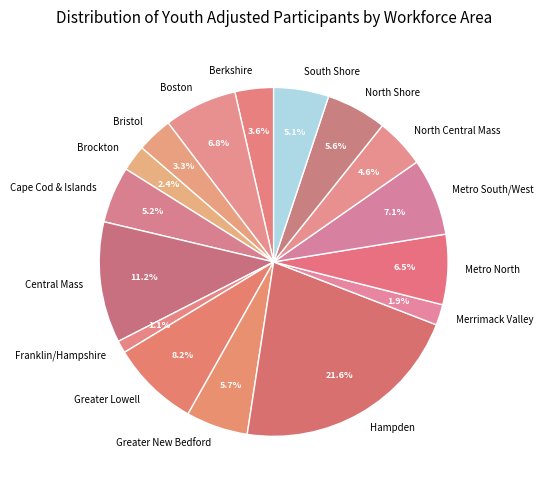

What percentage is NOT represented by Bristol?

96.7%